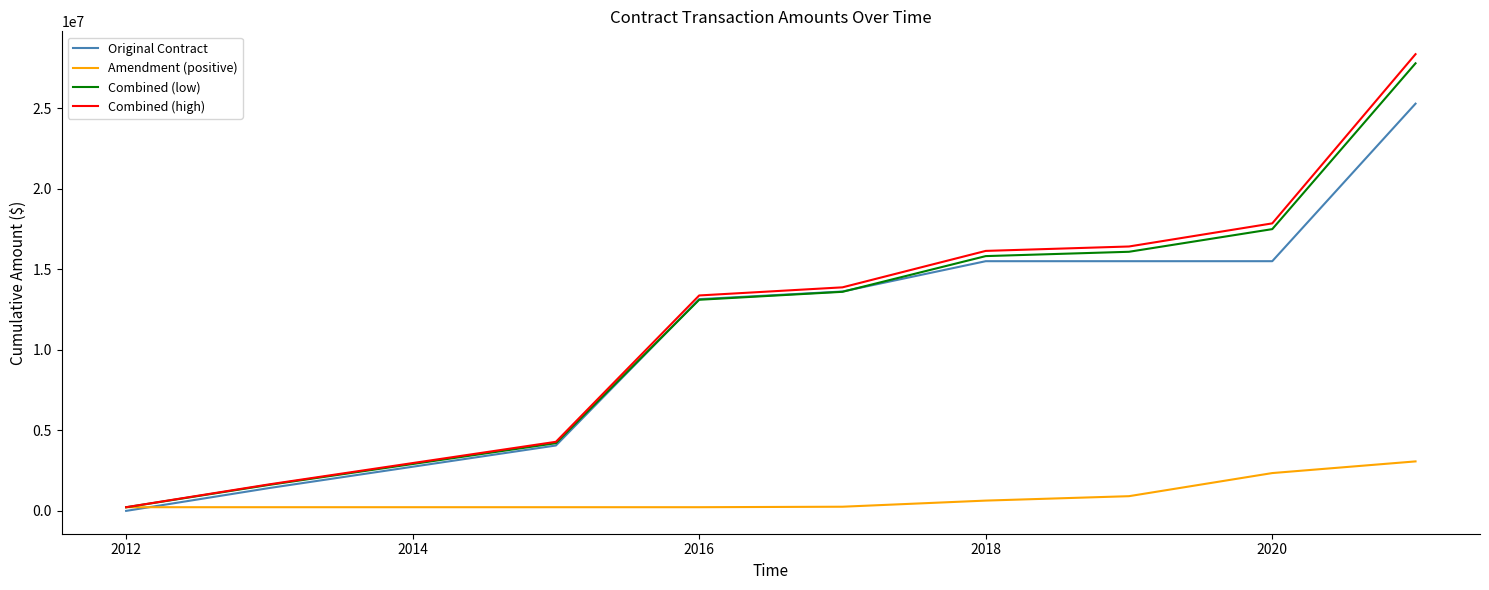

What is the greatest value displayed?

28357413.9